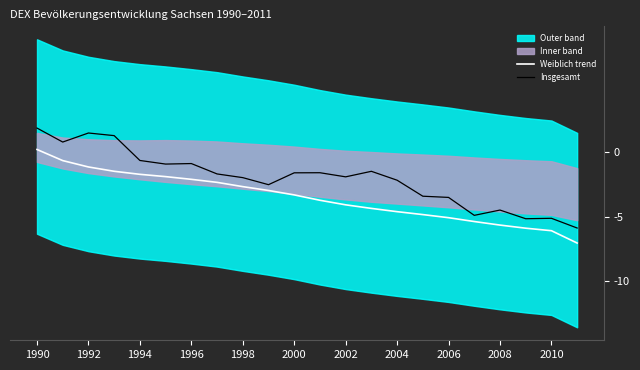

Which category has the highest value across all series?

1990